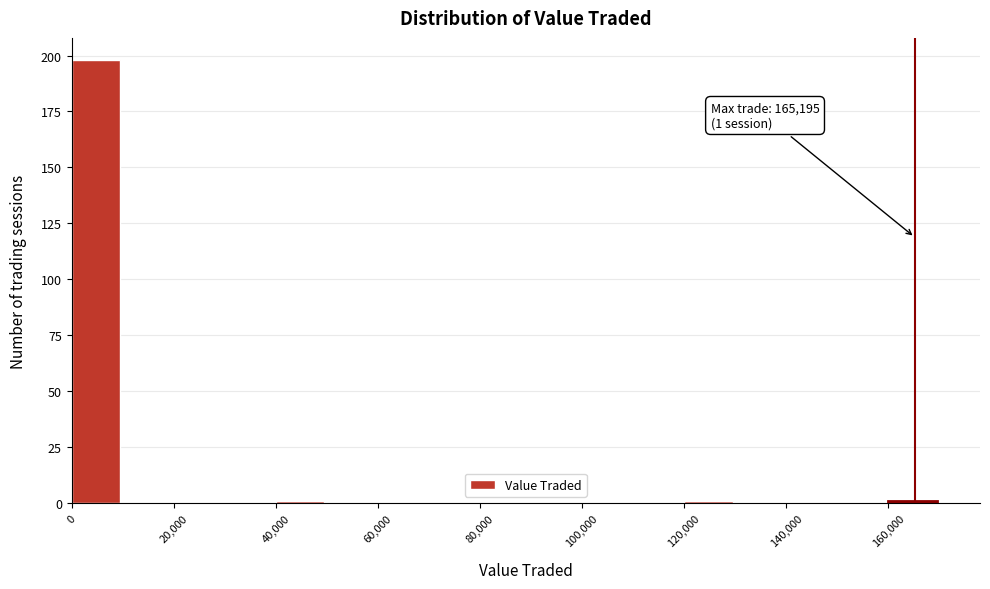

Which range on the x-axis has the tallest bar?

0 to 10000